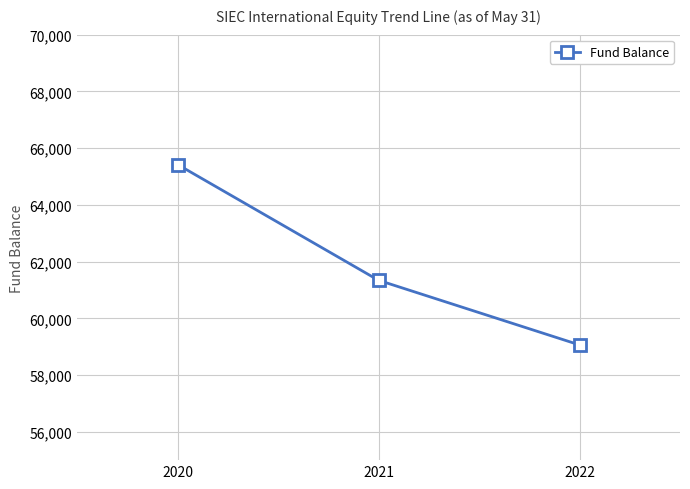

Is it true that the value at 2021 is 61340?

True